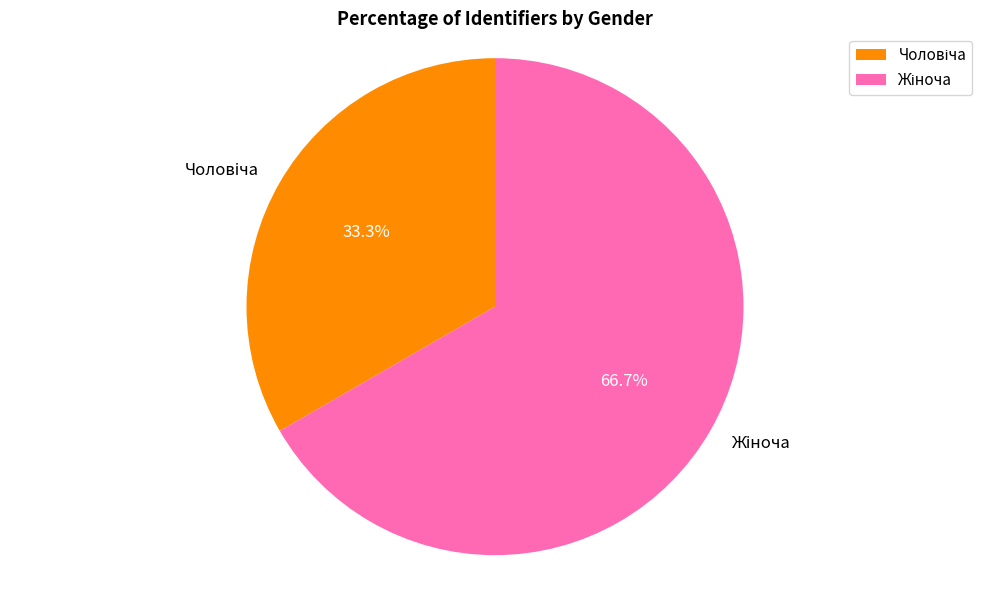

Does any single category account for the majority?

Yes